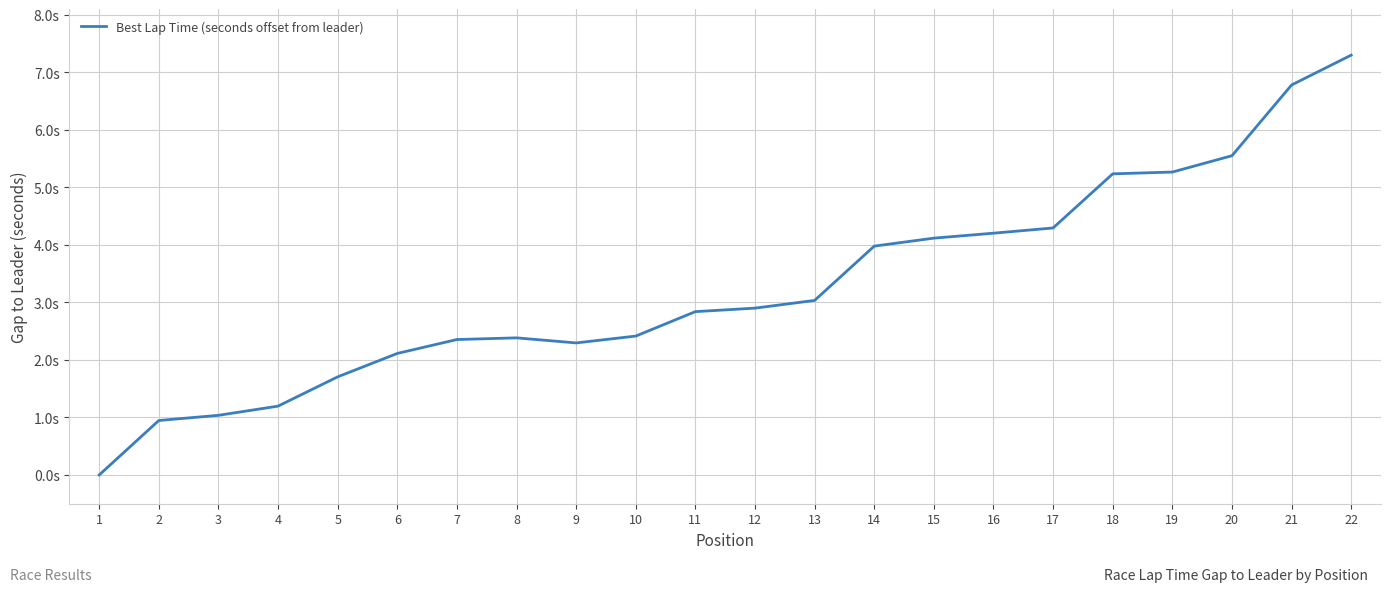

True or false: there are more than 2 points higher than both neighbors.

False